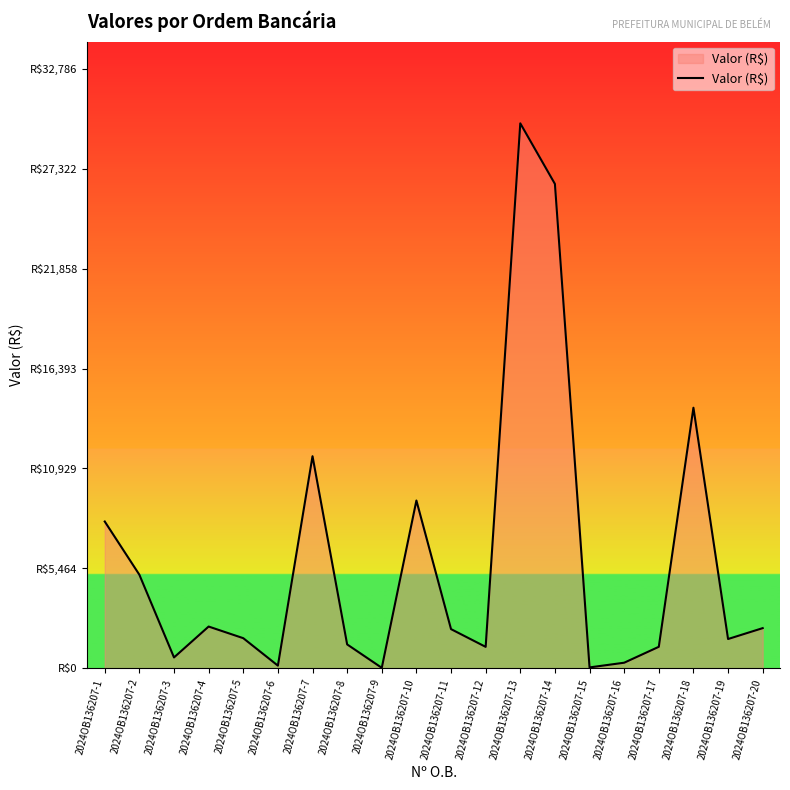

Where does the data first go above 2143?

2024OB136207-1